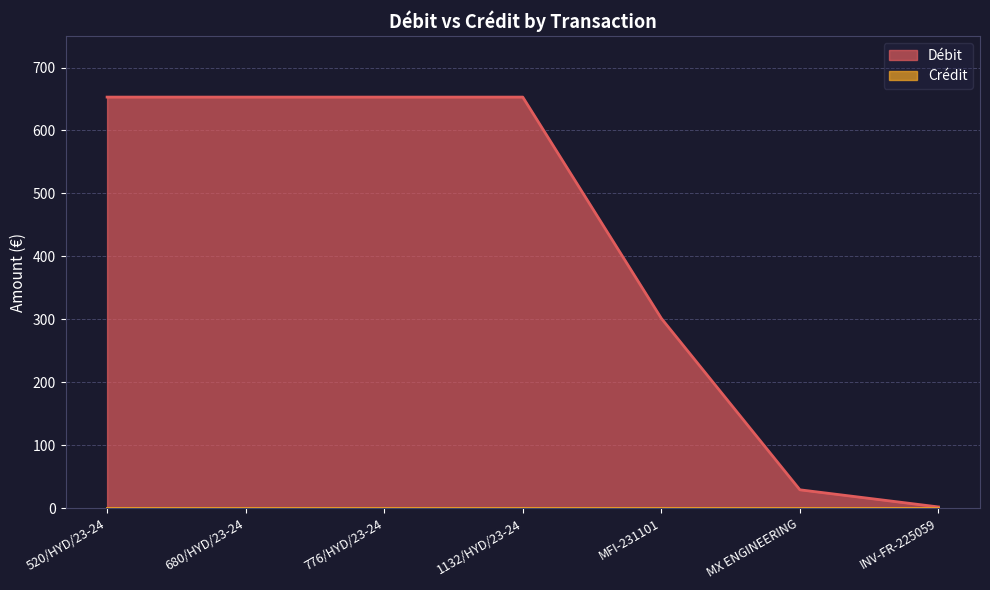

What is the label of the 3rd point from the left?

776/HYD/23-24